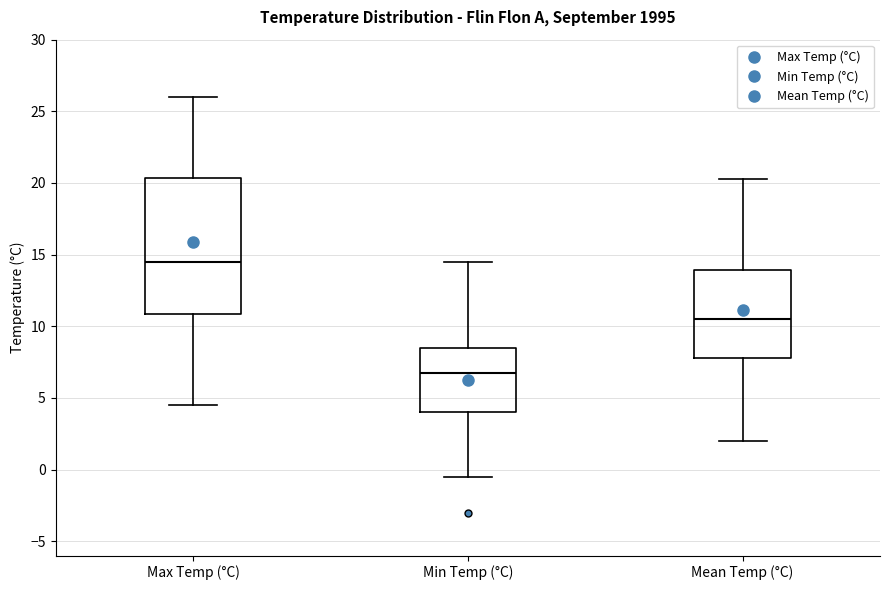

Reading left to right, transcribe this box plot: for each box, give where its median line is, the range the box spans, and where its two whiskers end, as read against the y-axis. The values are not printed on the chart, so give them approximately, as read against the axis.

Max Temp (°C): median 14.5, box 11.0 to 20.5, whiskers 4.5 to 26.0
Min Temp (°C): median 7.0, box 4.0 to 8.5, whiskers -0.5 to 14.5
Mean Temp (°C): median 10.5, box 8.0 to 14.0, whiskers 2.0 to 20.5